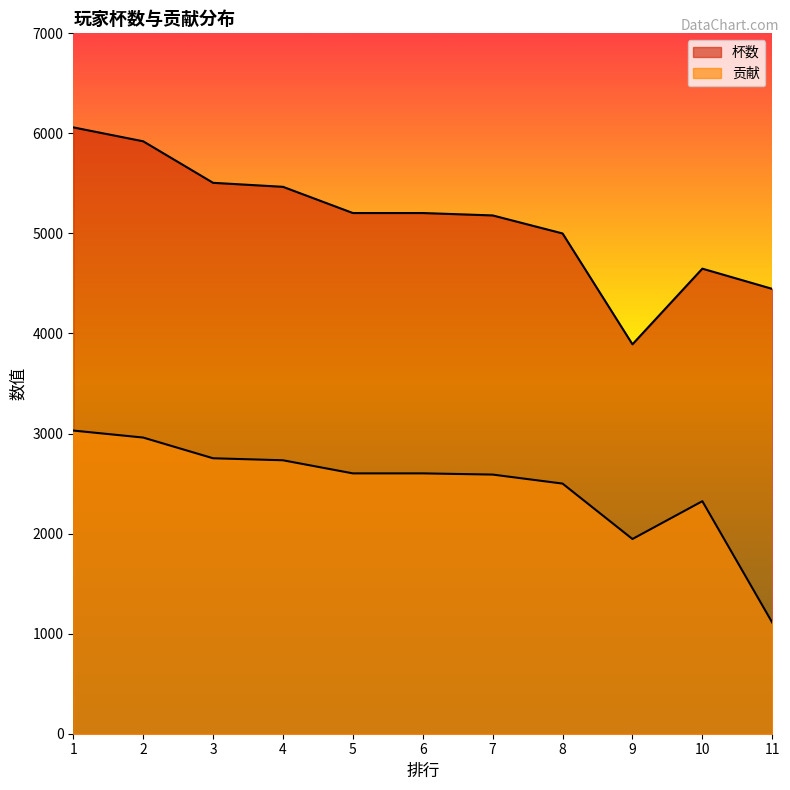

How many categories are shown in the chart?

11